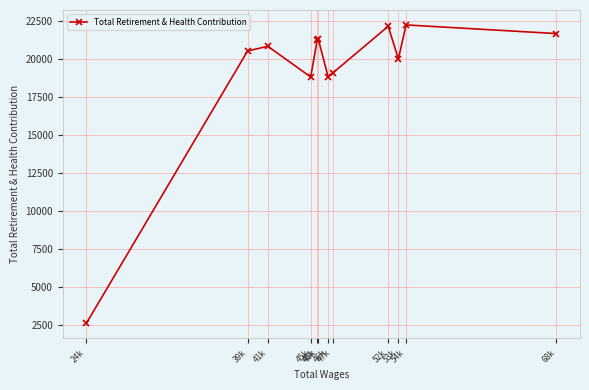

Is this an area chart (filled region under the line)?

No